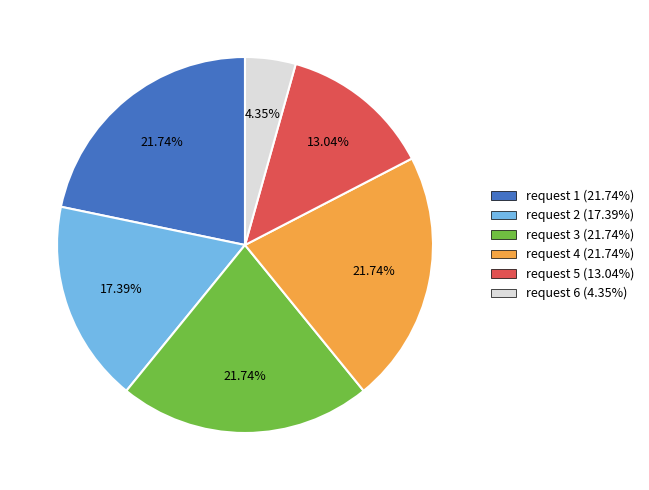

Is there any slice that represents more than half of the pie?

No